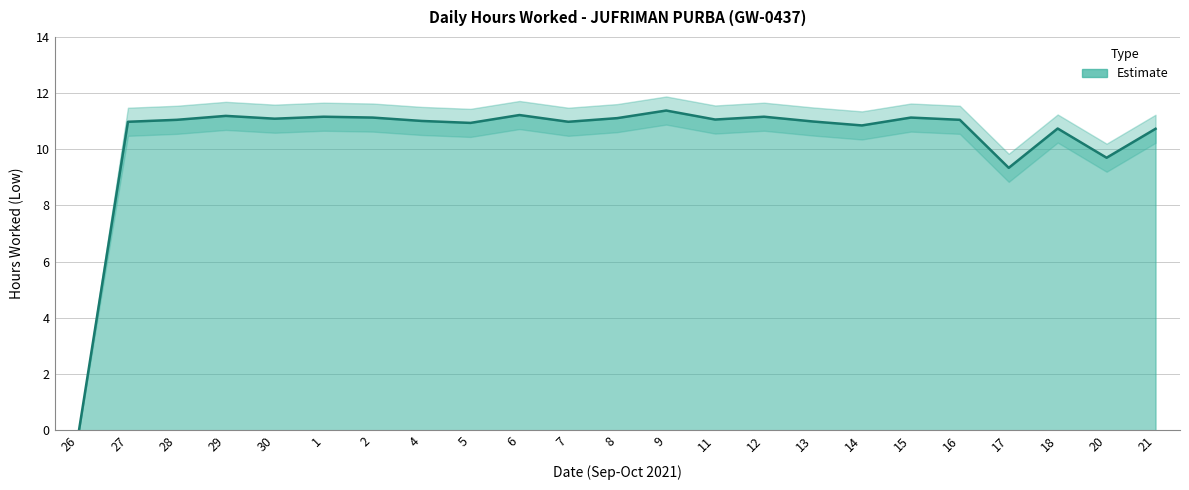

How many lines are shown in the chart?

3